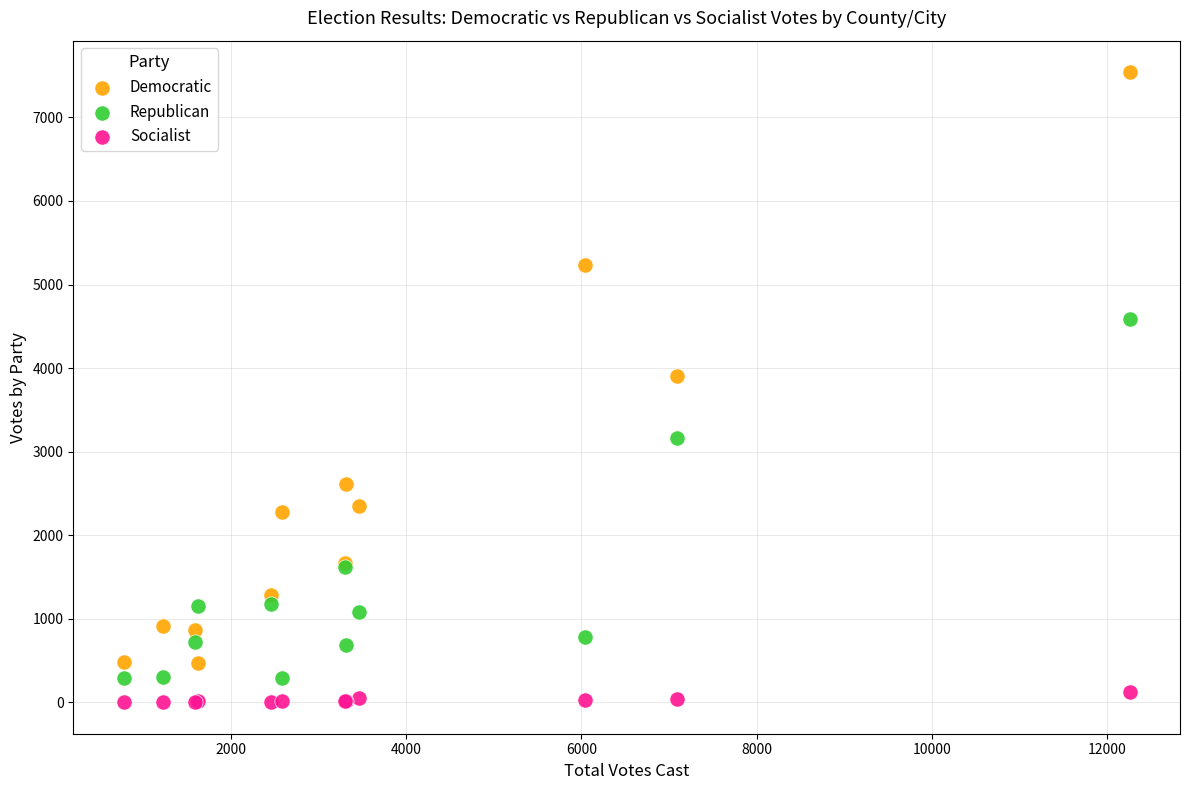

Which series reaches the maximum Y coordinate?

Democratic